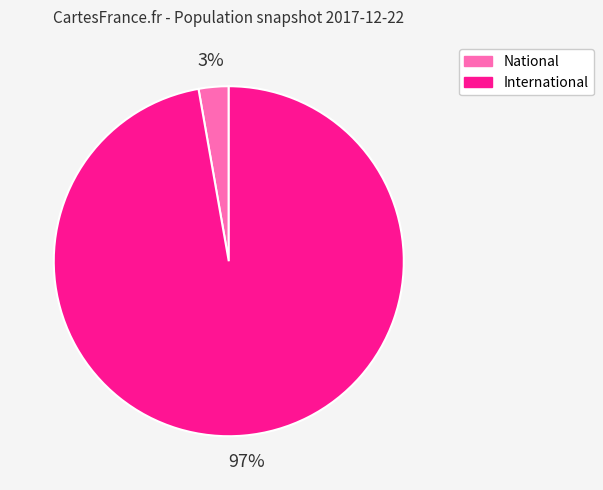

Which slice is the largest?

International